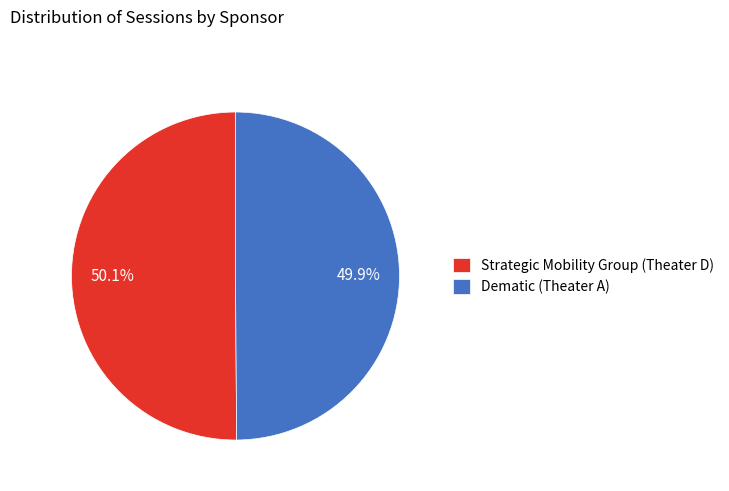

Is the sum of Strategic Mobility Group (Theater D) and Dematic (Theater A) greater than half?

Yes